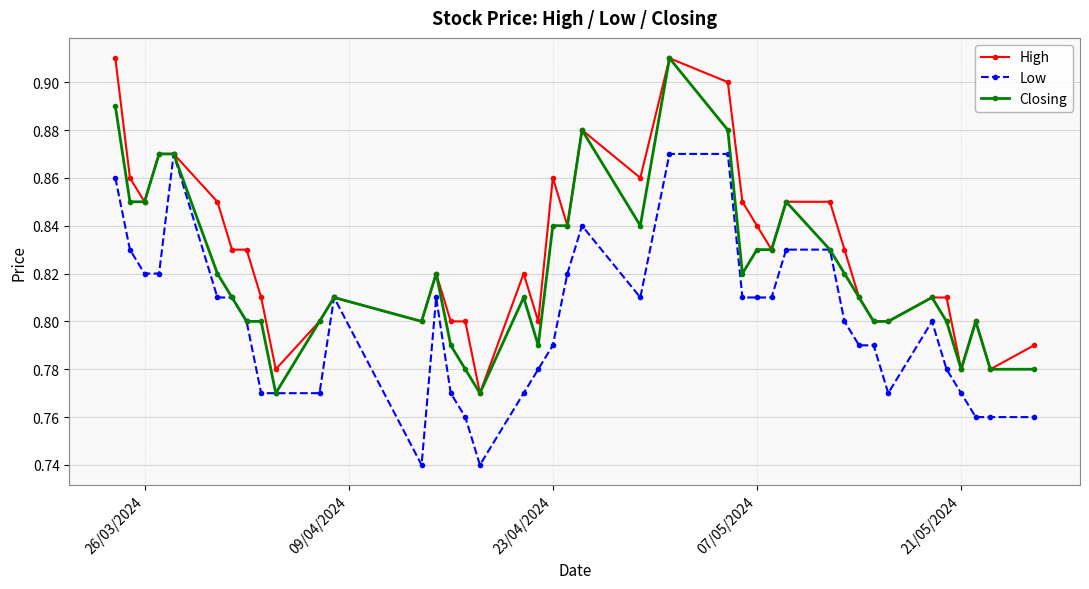

Which series has the largest total across all categories?

High